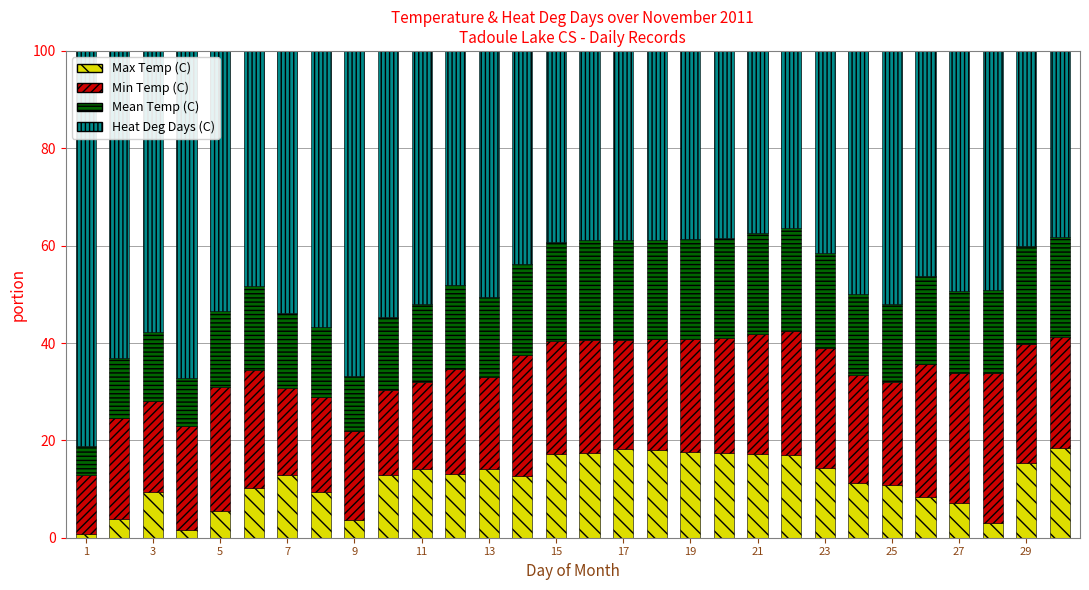

What is the maximum value for Max Temp (C)?

18.5